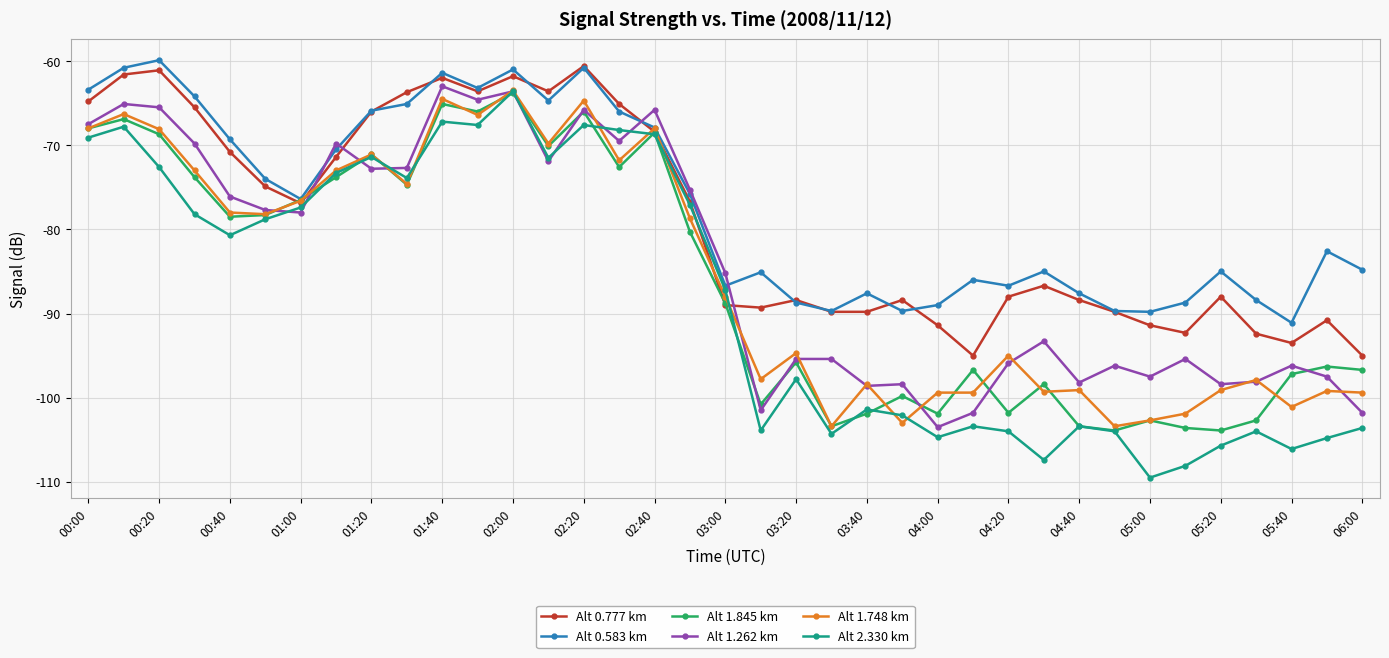

What is the lowest value of the Alt 1.262 km series?

-103.5